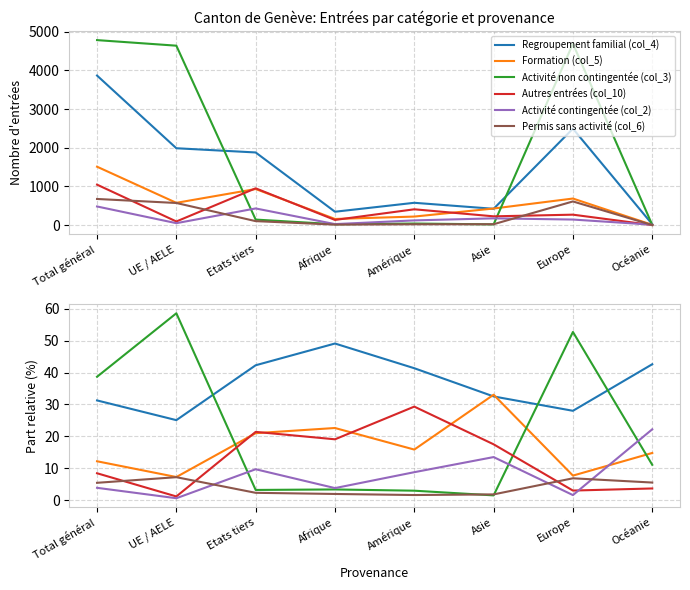

What is the difference between the maximum and minimum values in the Activité contingentée (col_2) series?

21.6